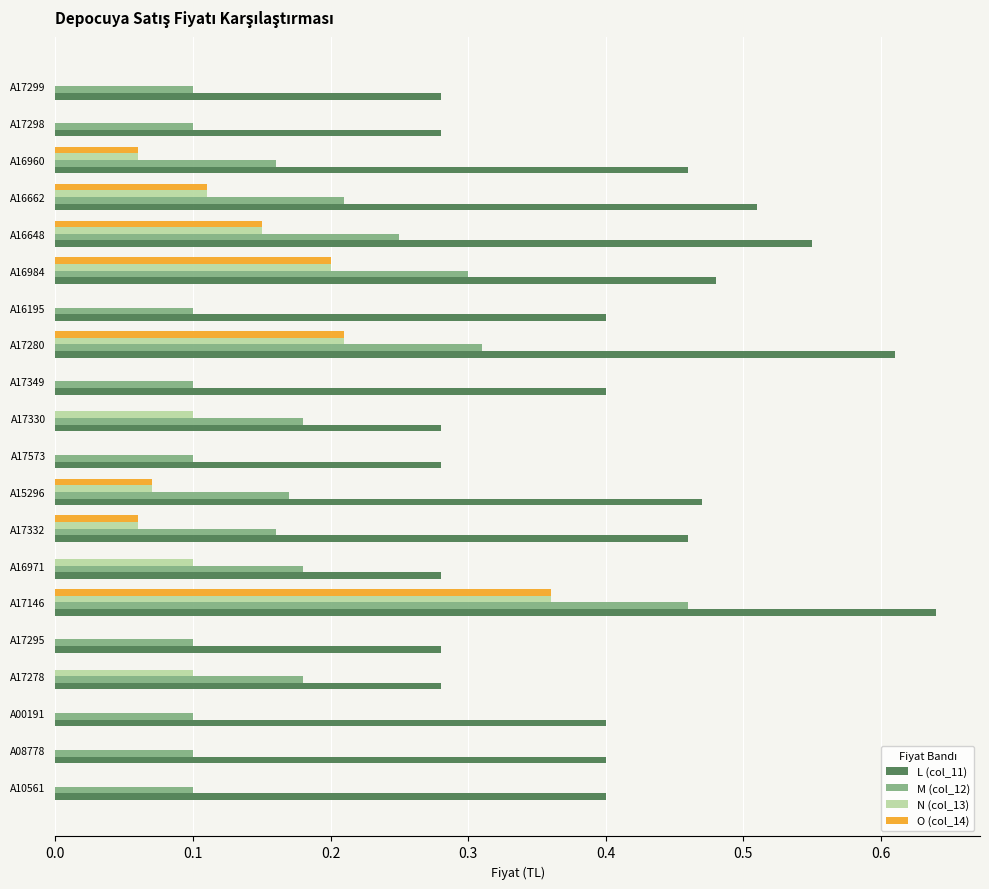

Which series changed the most between A17295 and A16648?

L (col_11)